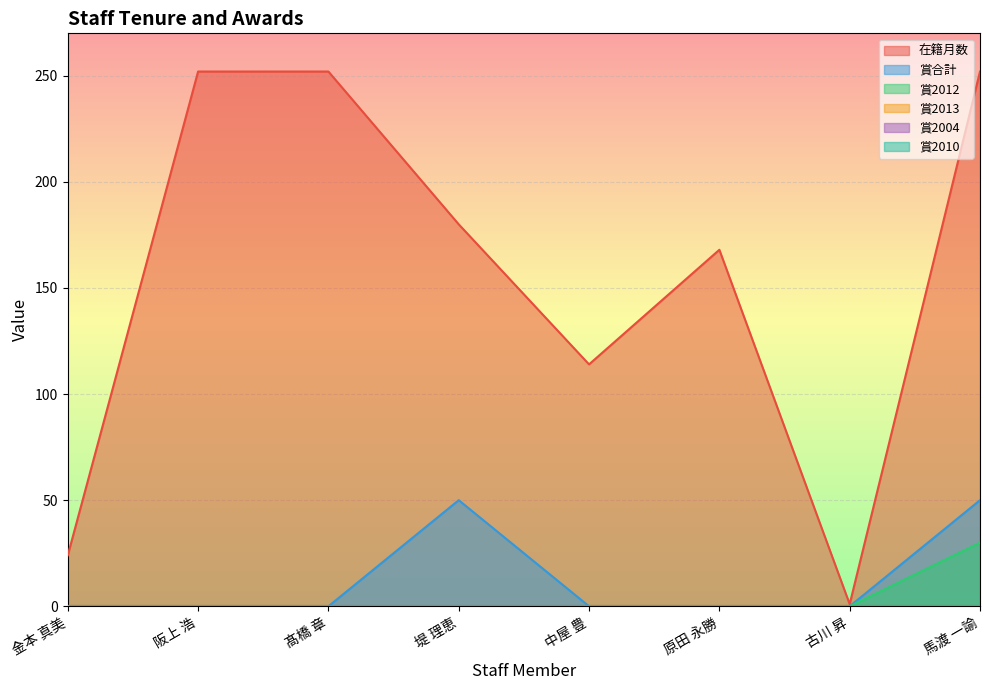

What is the difference between the 賞合計 values at 原田 永勝 and 堤 理恵?

50